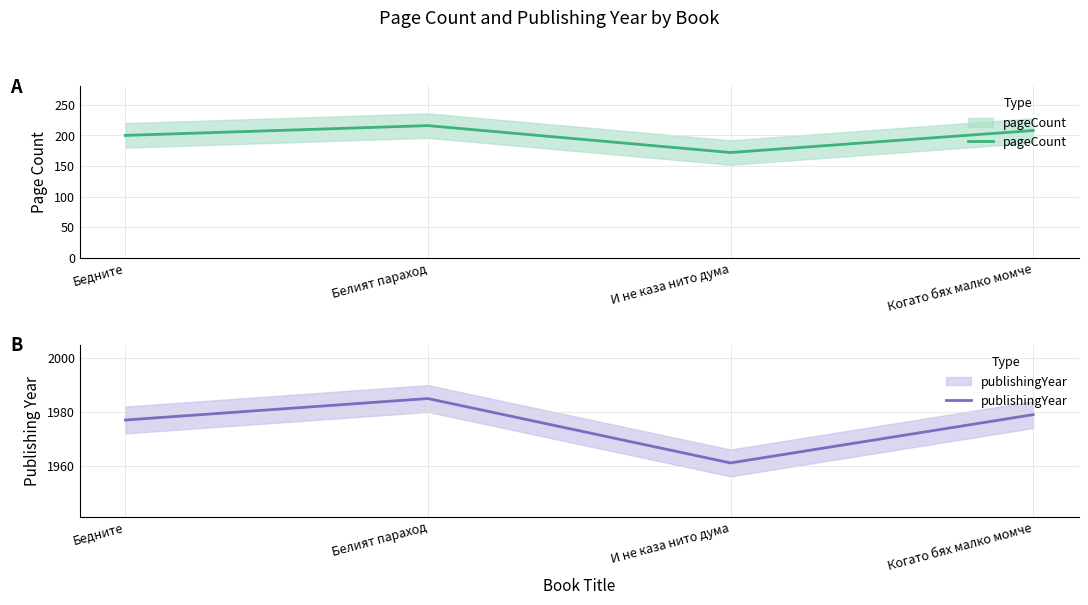

Count the pageCount values in the range 200 to 216.

3